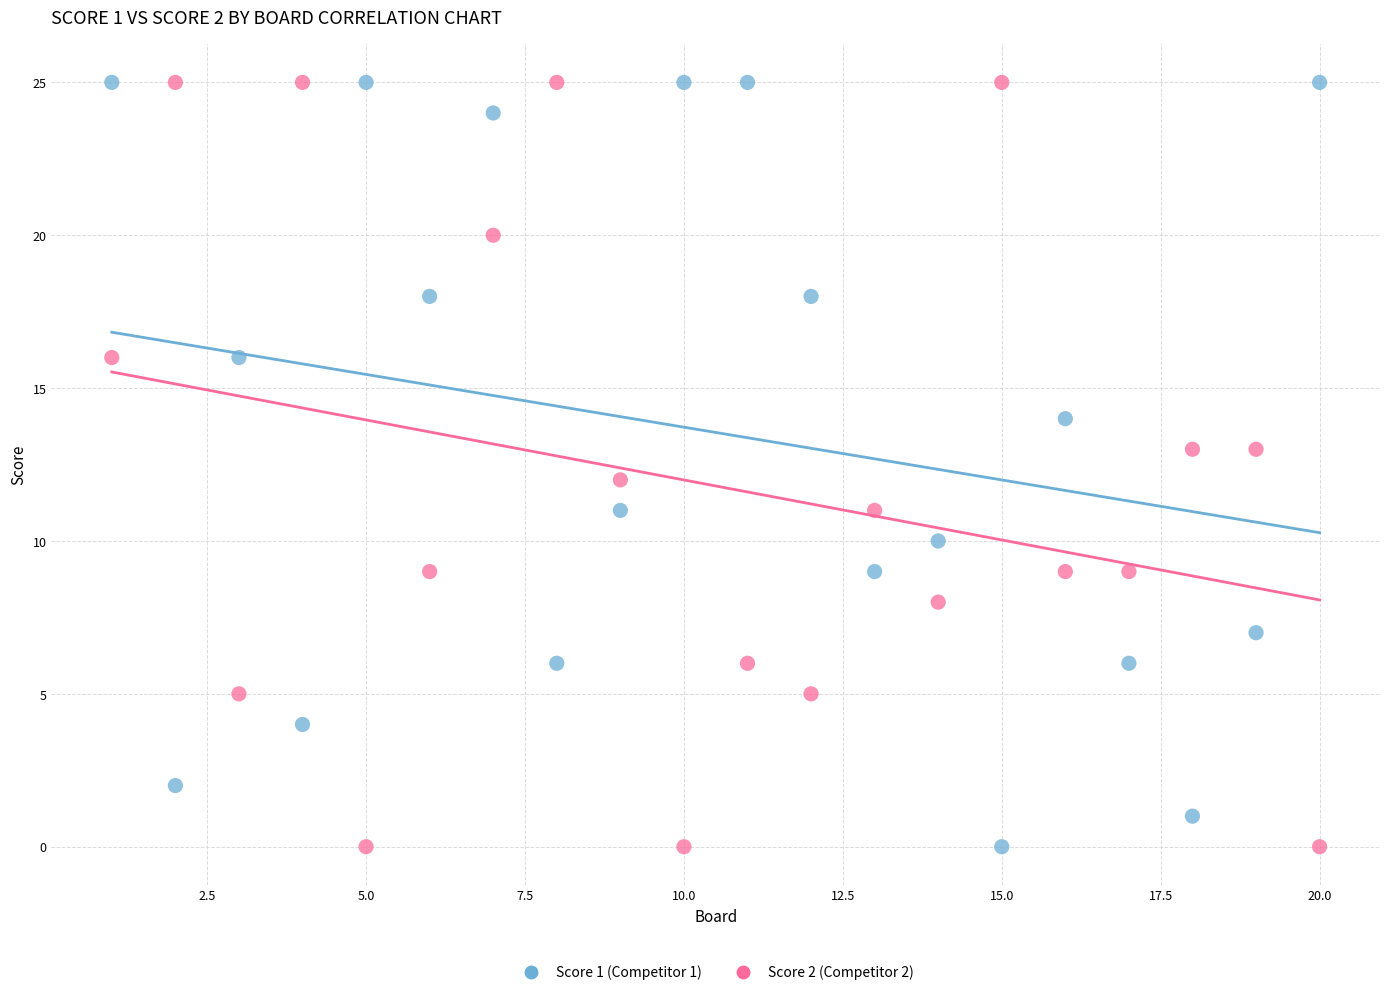

Across all data points, what is the range of Y values (max minus min)?

25